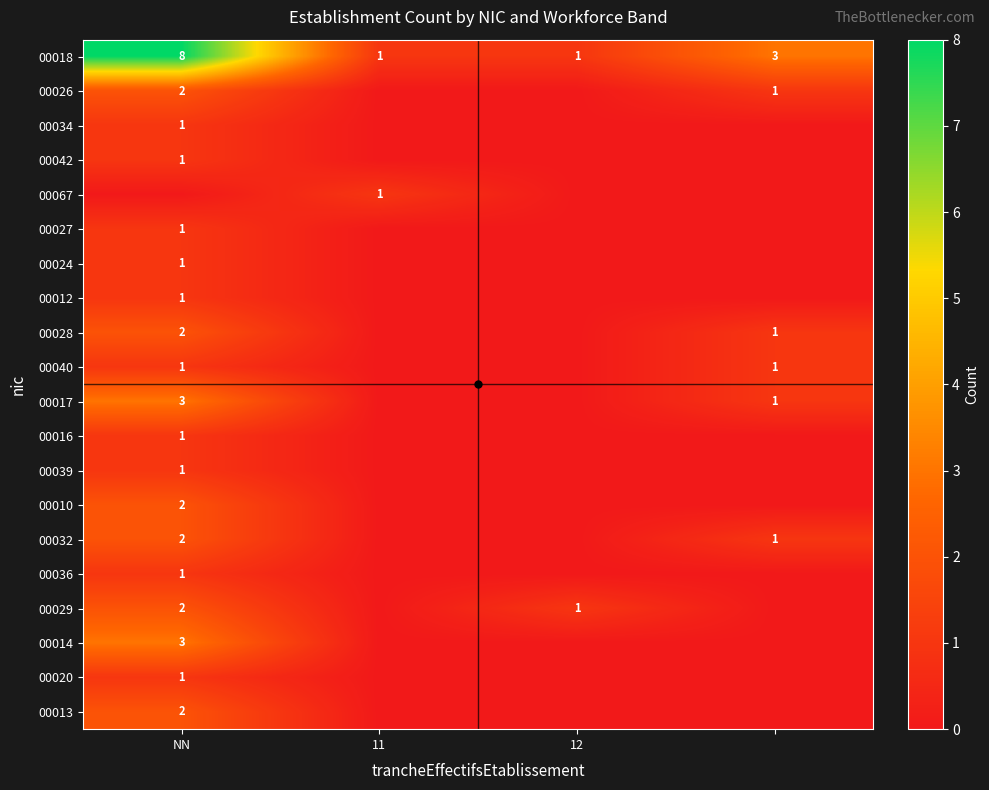

The value of 00017 at NN is 3. True or false?

True